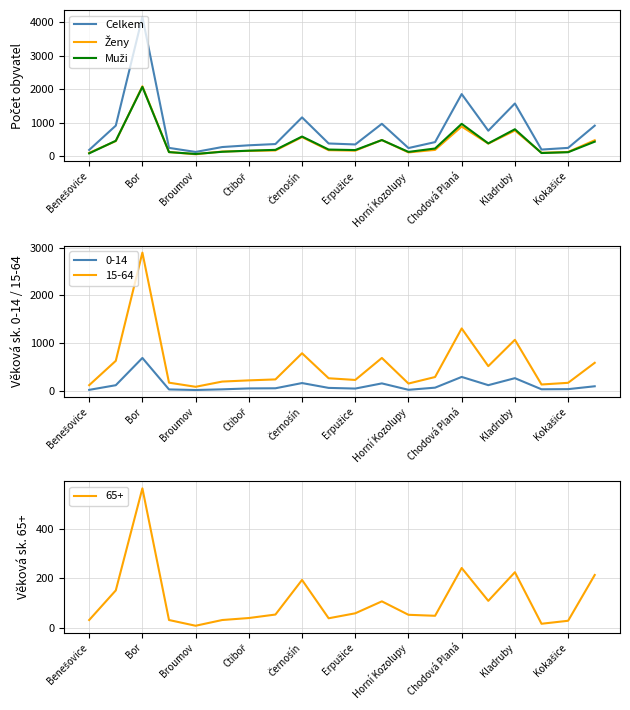

At which label does Celkem reach its peak?

Bor